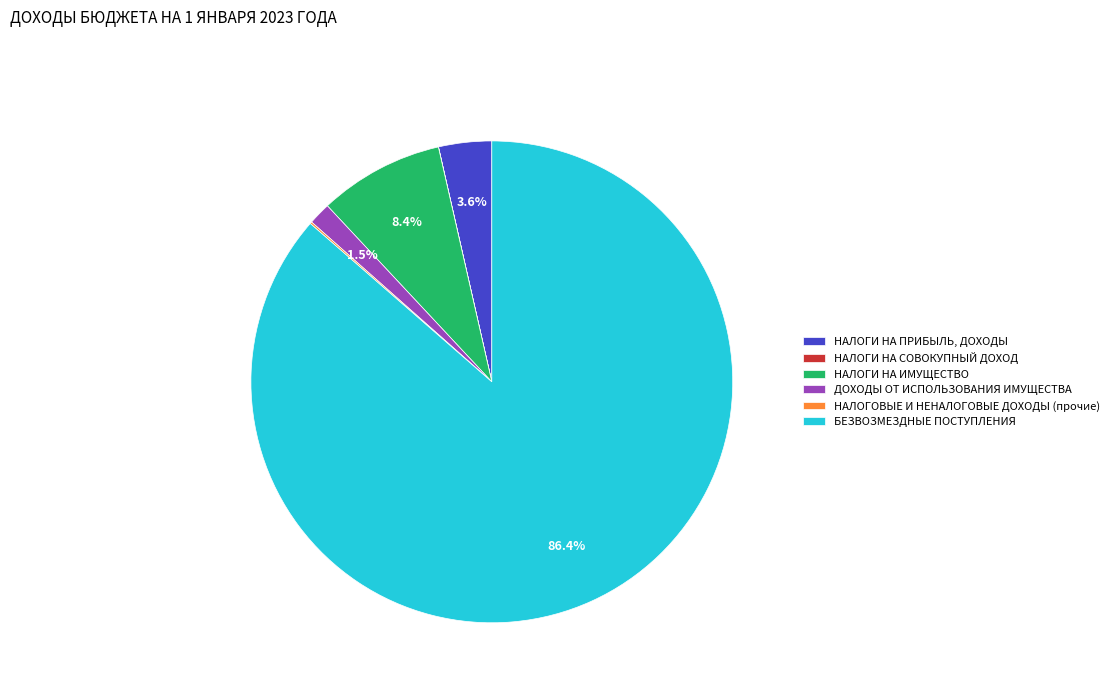

Which category has the biggest portion of the pie?

БЕЗВОЗМЕЗДНЫЕ ПОСТУПЛЕНИЯ